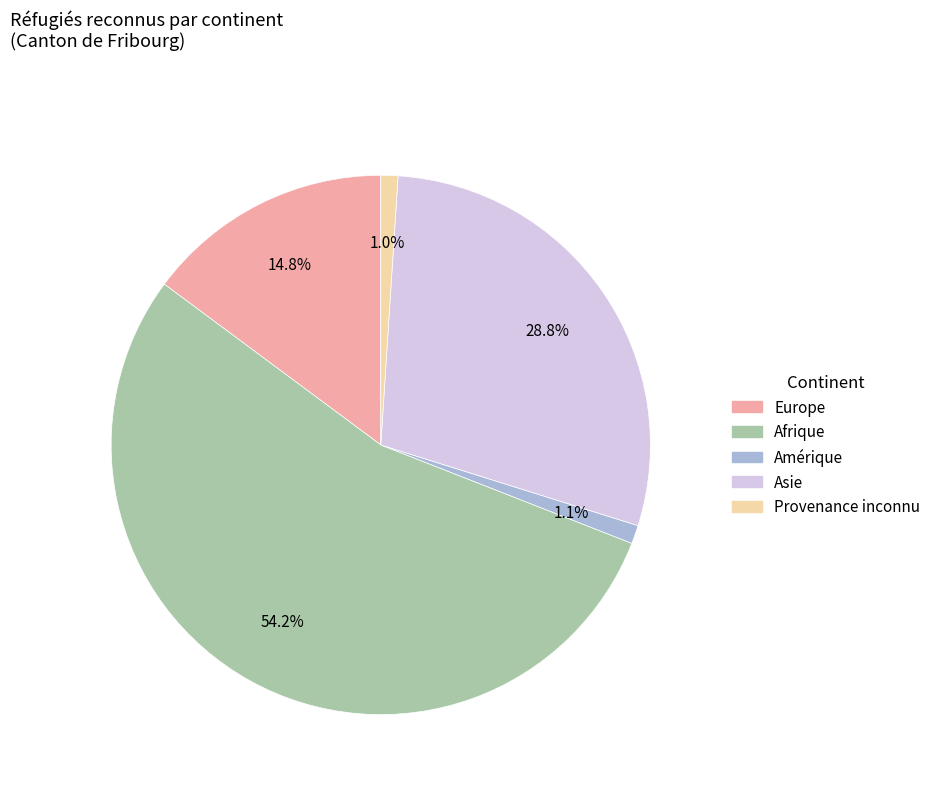

Is there a majority slice in this chart?

Yes